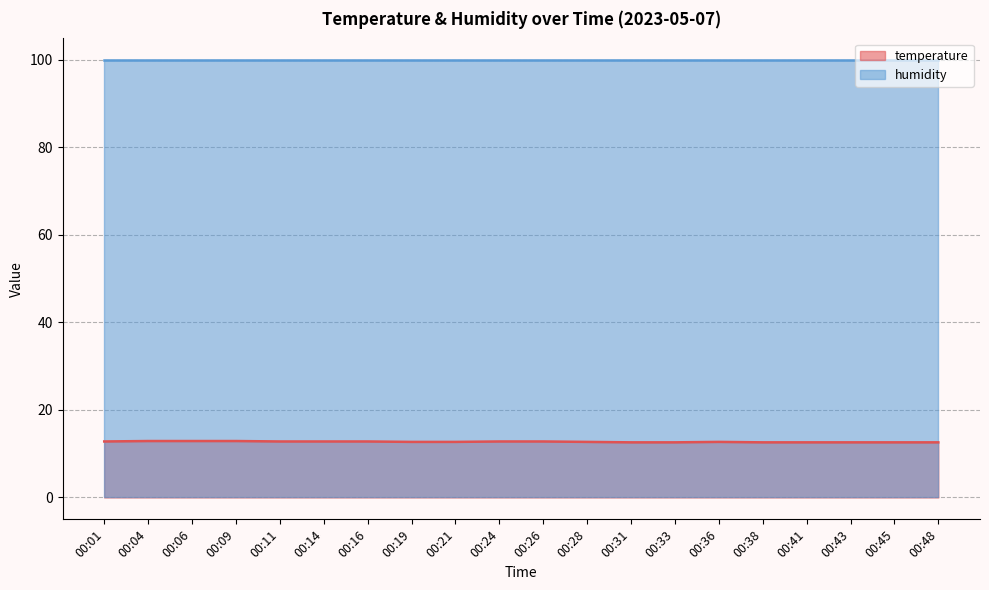

What is the minimum value shown in the chart?

12.6